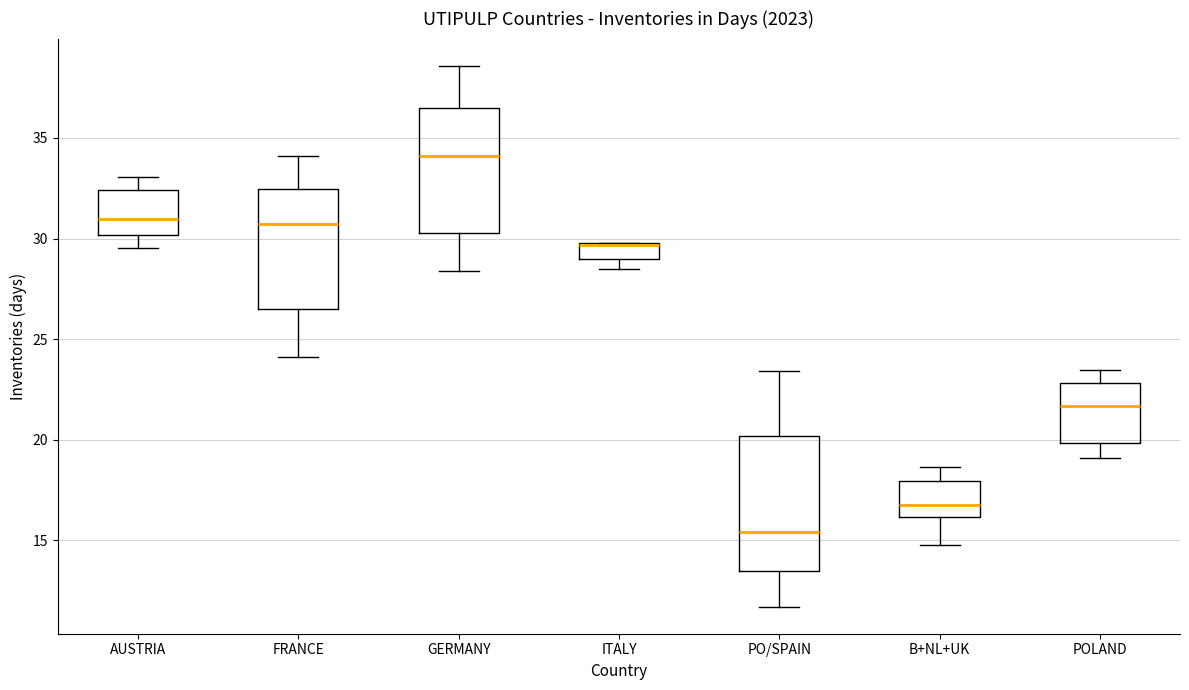

Reading left to right, transcribe this box plot: for each box, give where its median line is, the range the box spans, and where its two whiskers end, as read against the y-axis. The values are not printed on the chart, so give them approximately, as read against the axis.

AUSTRIA: median 31.0, box 30.0 to 32.5, whiskers 29.5 to 33.0
FRANCE: median 30.5, box 26.5 to 32.5, whiskers 24.0 to 34.0
GERMANY: median 34.0, box 30.5 to 36.5, whiskers 28.5 to 38.5
ITALY: median 29.5 (drawn on the box's upper edge), box 29.0 to 30.0, whiskers 28.5 to 30.0
PO/SPAIN: median 15.5, box 13.5 to 20.0, whiskers 11.5 to 23.5
B+NL+UK: median 17.0, box 16.0 to 18.0, whiskers 15.0 to 18.5
POLAND: median 21.5, box 20.0 to 23.0, whiskers 19.0 to 23.5